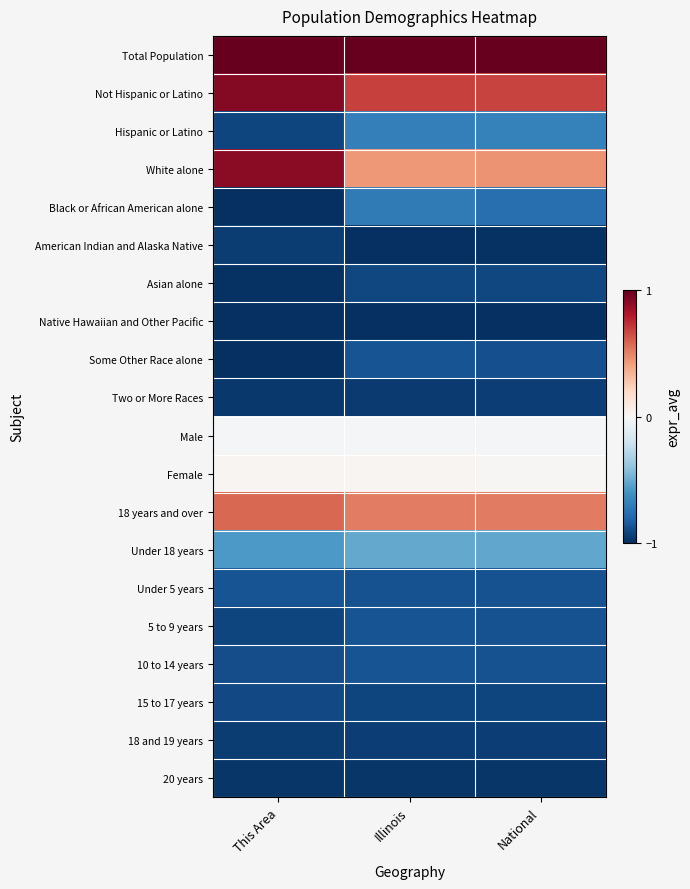

Which label corresponds to the largest value in the chart?

This Area